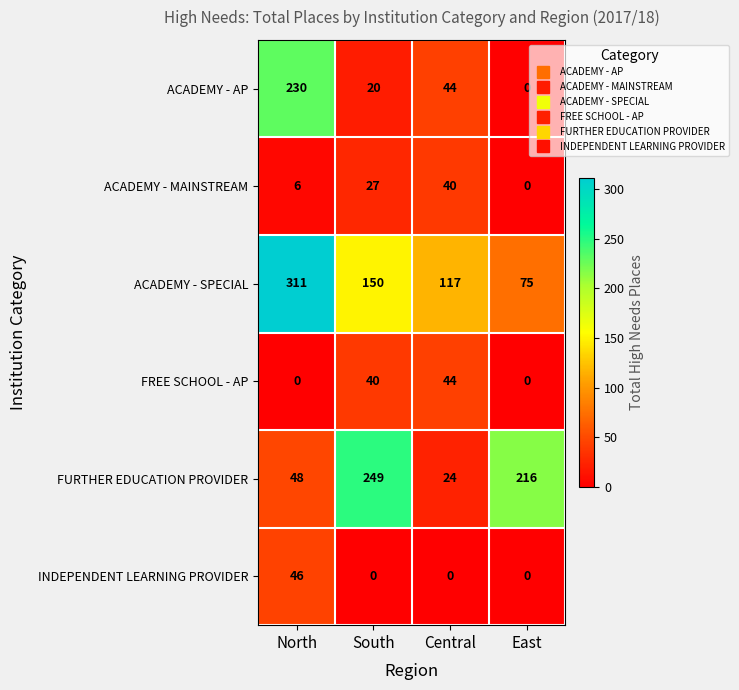

At which label does ACADEMY - AP first exceed 44?

North